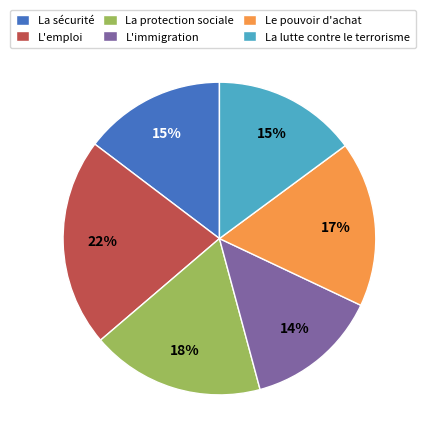

True or false: L'emploi accounts for 15% of the total.

False